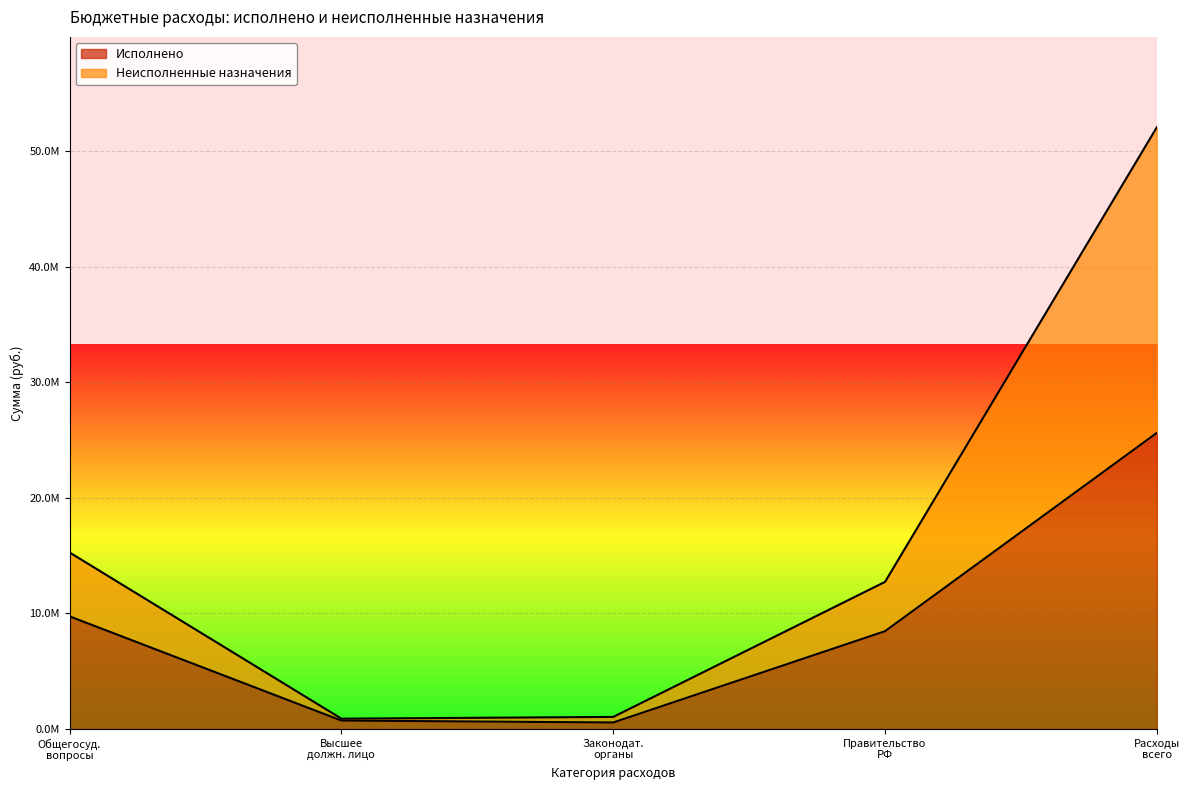

What is the smallest value displayed?

555309.6